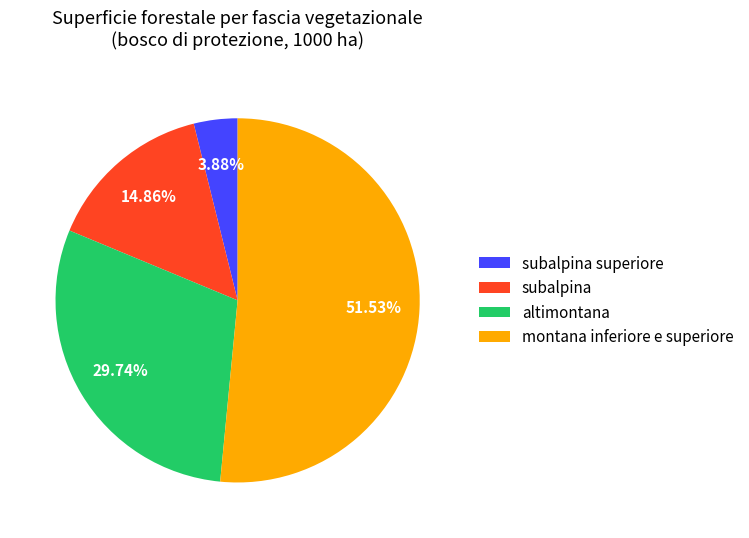

To the nearest percent, what is the difference between the largest and smallest slice percentages?

48%